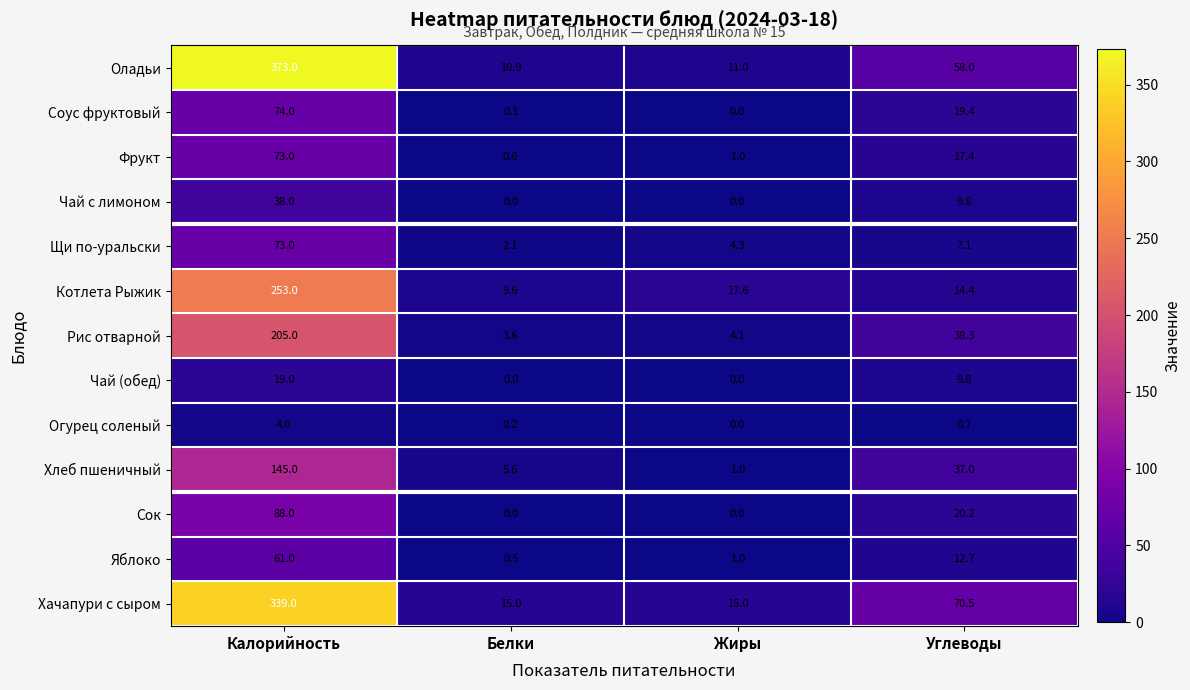

List the labels in order of Соус фруктовый value, largest first.

Калорийность, Углеводы, Белки, Жиры